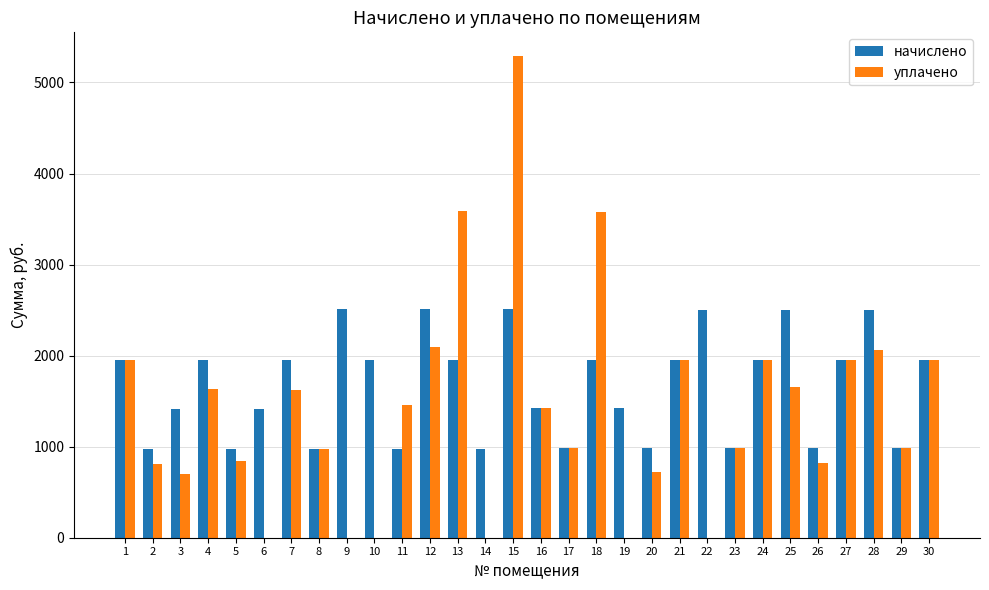

Which series has the largest total across all categories?

начислено